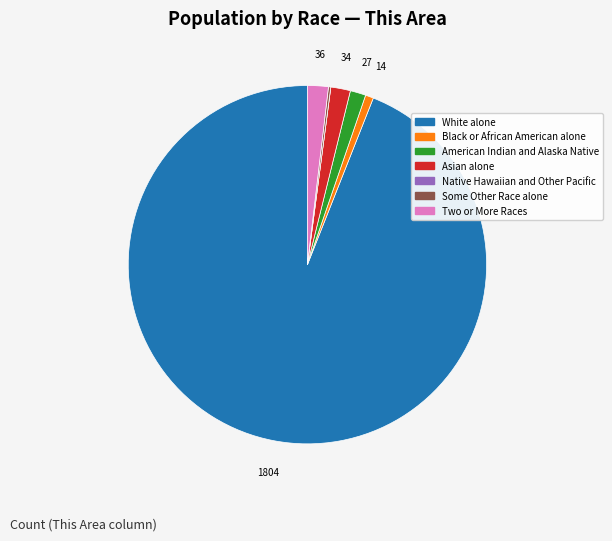

What is the largest slice in the pie chart?

White alone